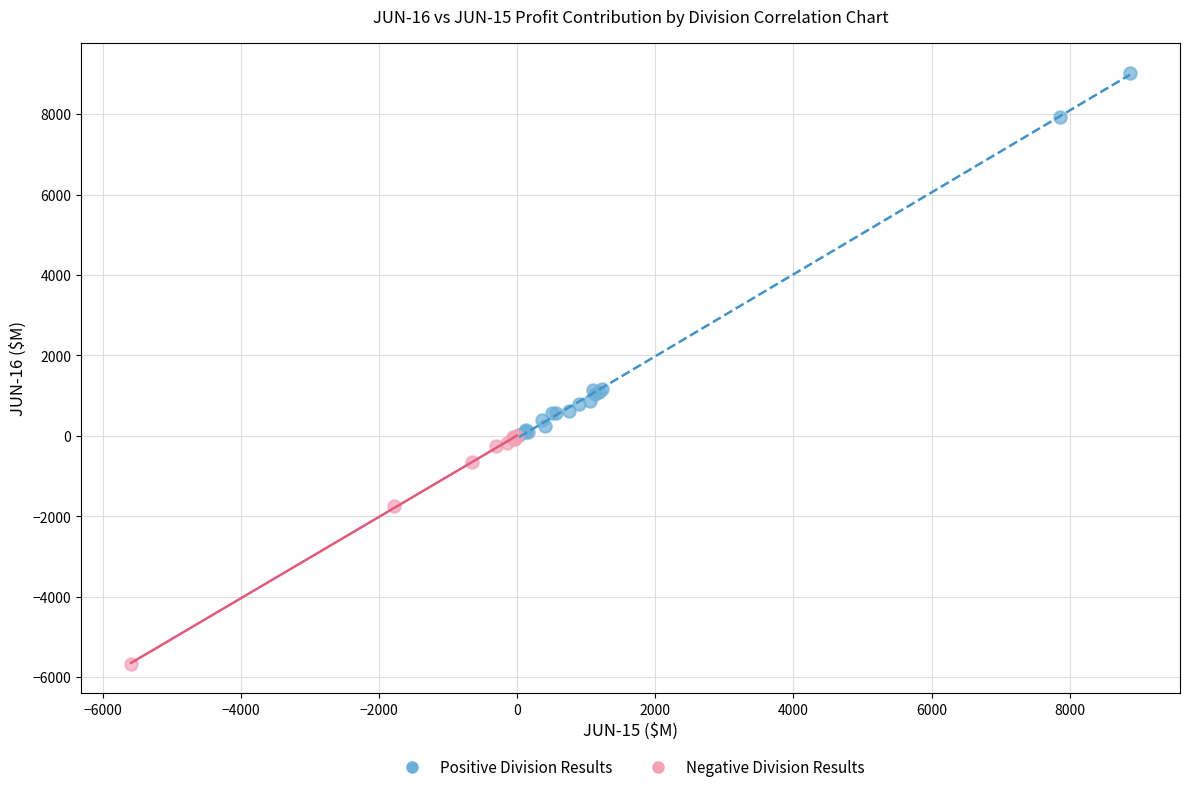

Which series reaches the minimum Y coordinate?

Negative Division Results